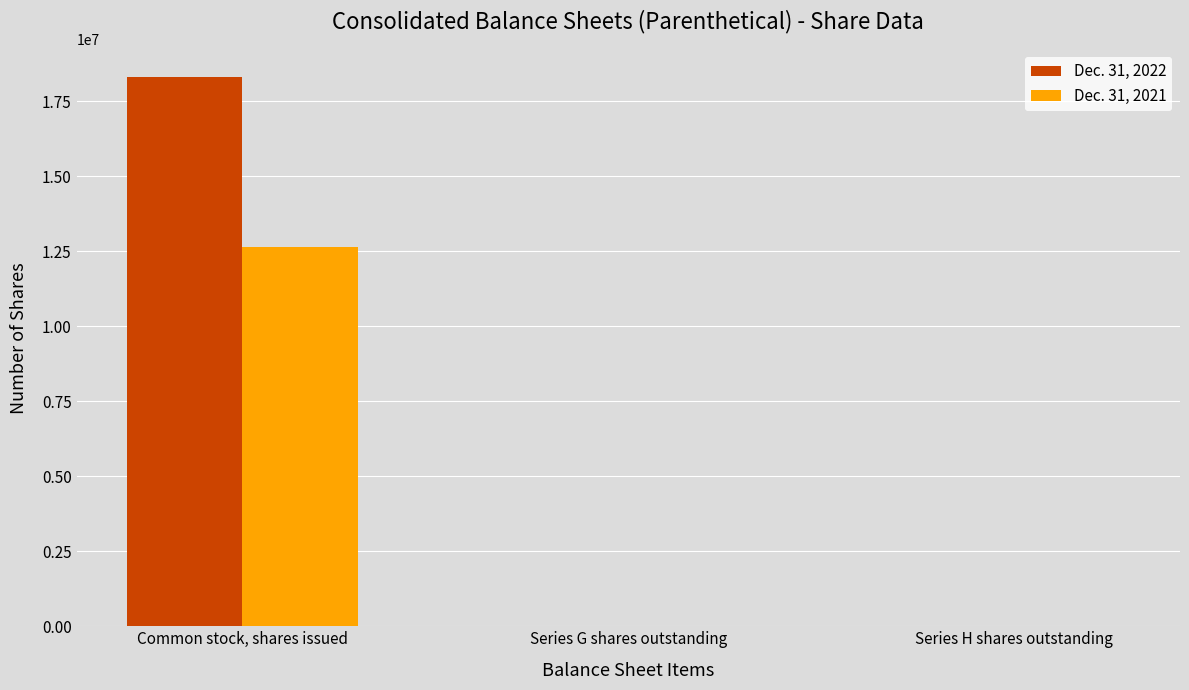

At which category is the sum across all series the highest?

Common stock, shares issued